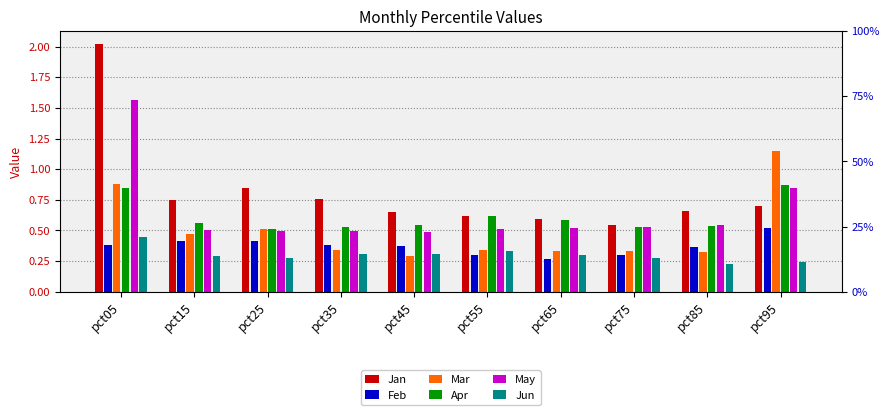

How many groups of bars are there?

10